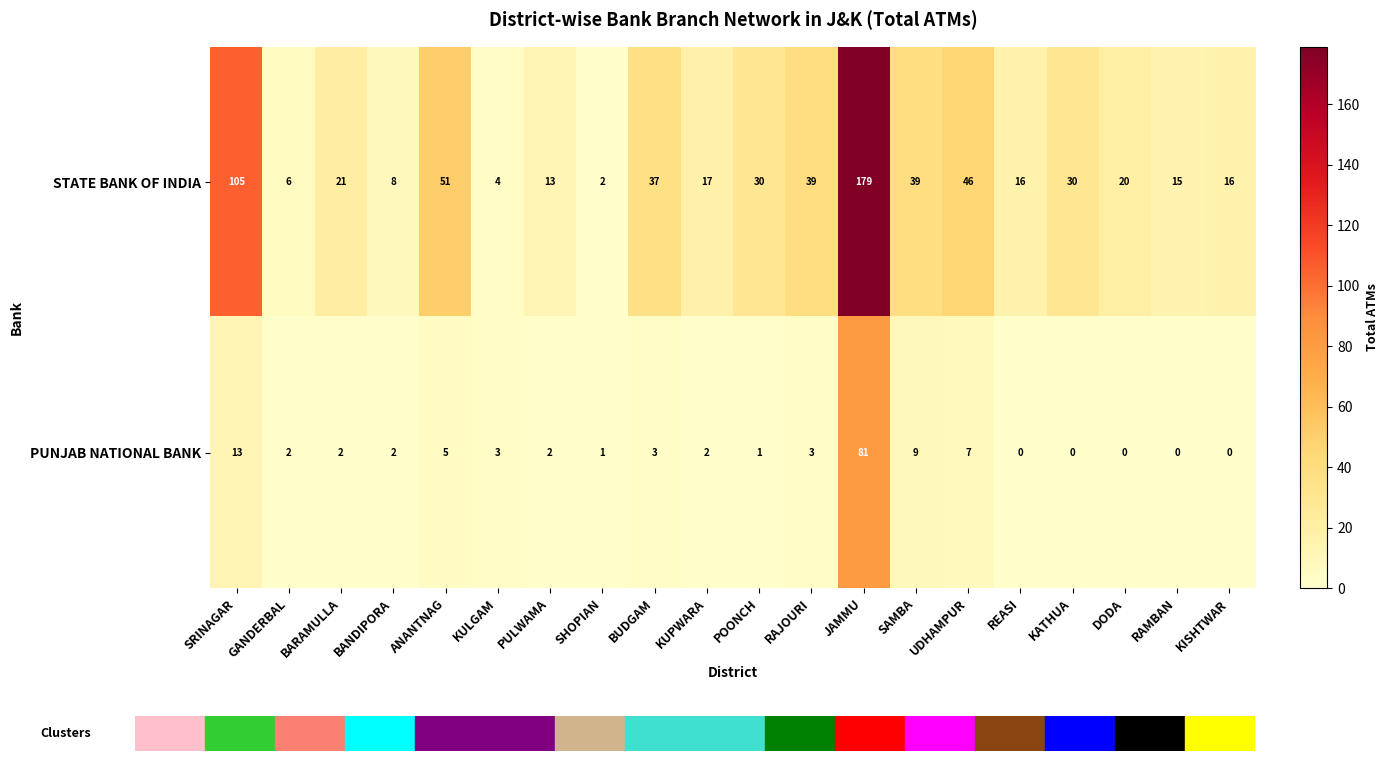

Which series has the largest total across all categories?

STATE BANK OF INDIA